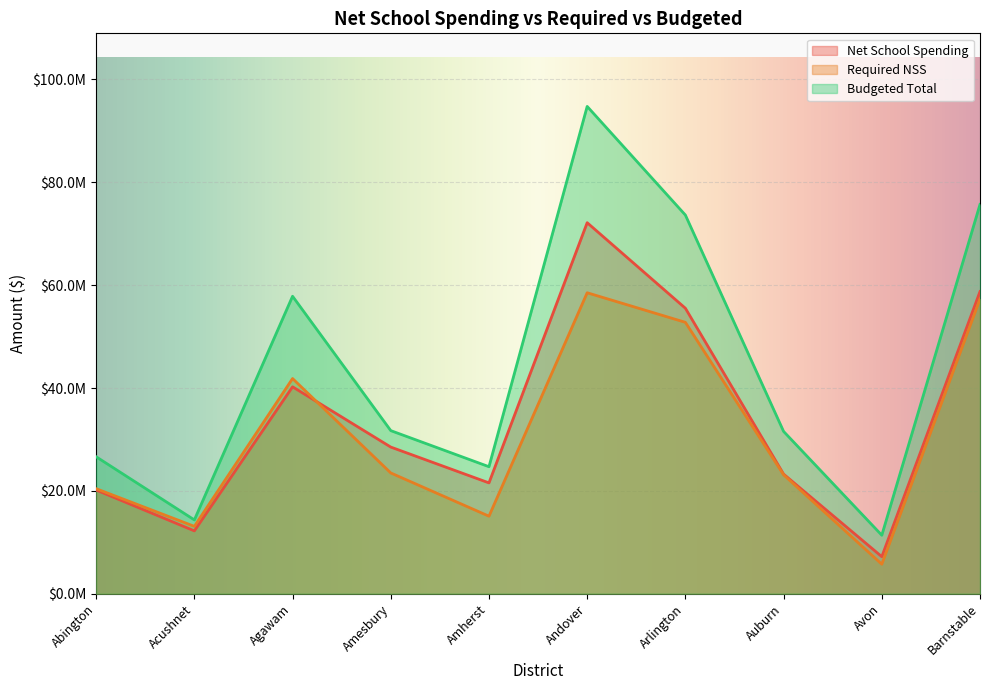

At which category does Net School Spending reach its first local peak?

Agawam